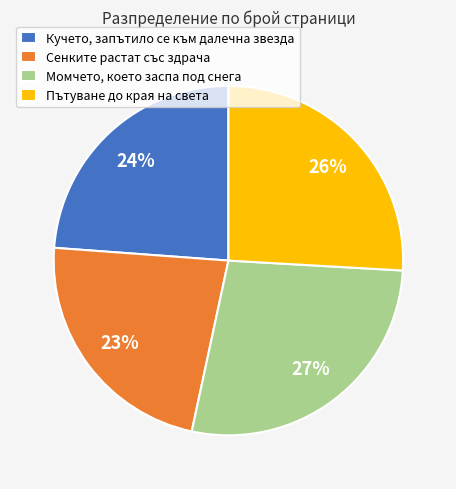

Does Пътуване до края на света represent more than half of the total?

No